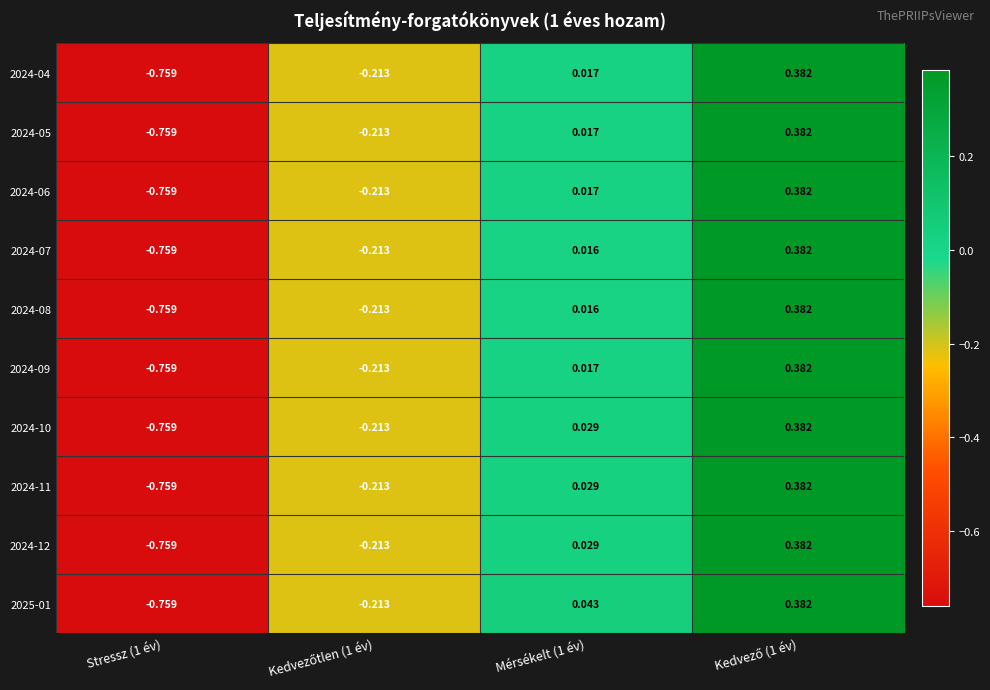

How many values in the 2024-10 series exceed 0?

2